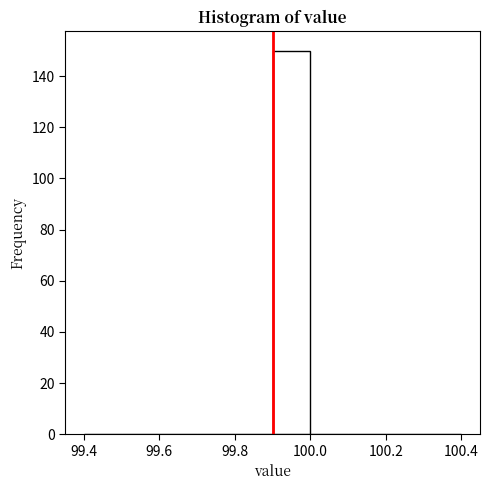

What is the height of the bar covering 99.9 to 100.0 on the x-axis? The values are not printed on the chart, so give them approximately, as read against the axis.

150